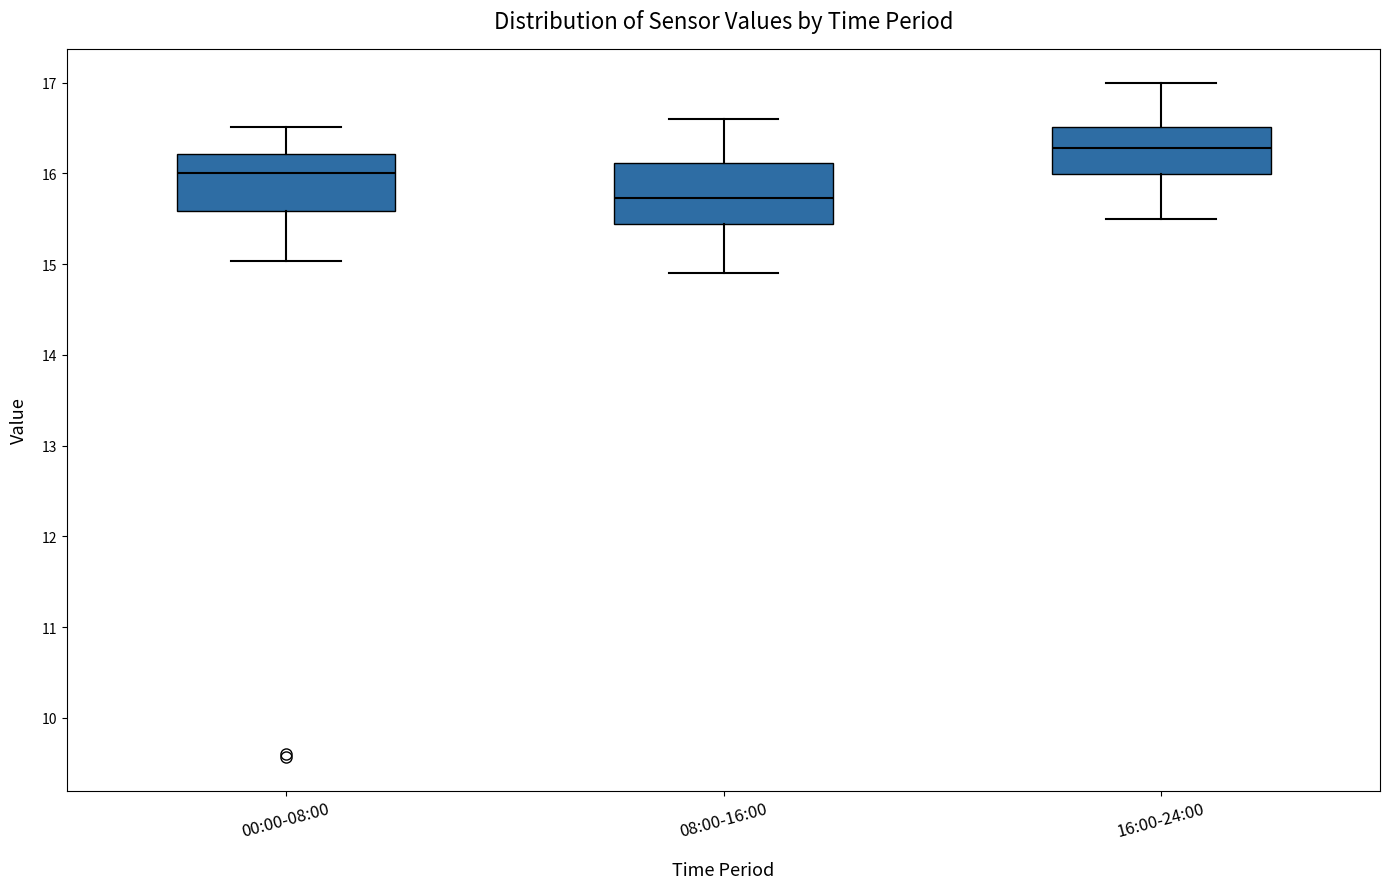

Where is the upper edge of the box for 16:00-24:00 on the y-axis? The values are not printed on the chart, so give them approximately, as read against the axis.

16.5